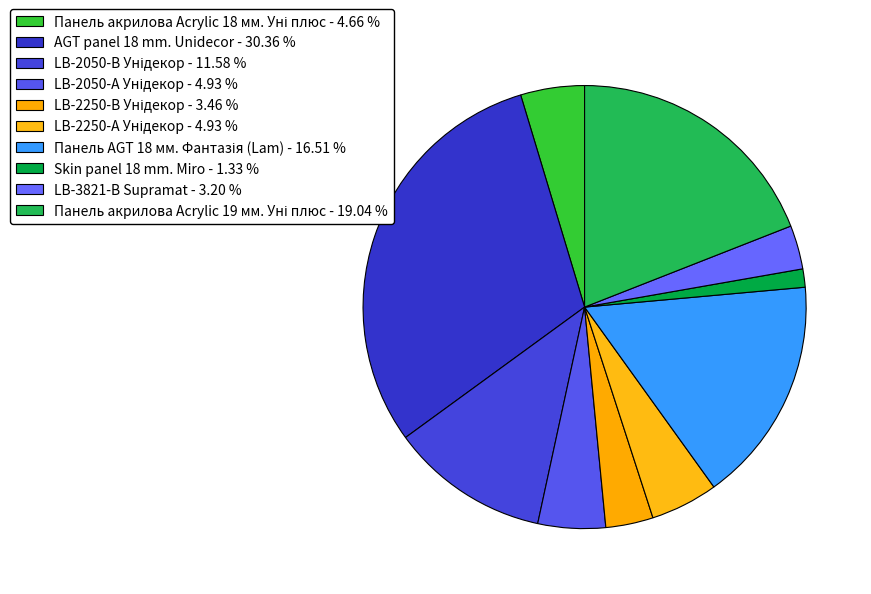

How many segments does this pie chart have?

10